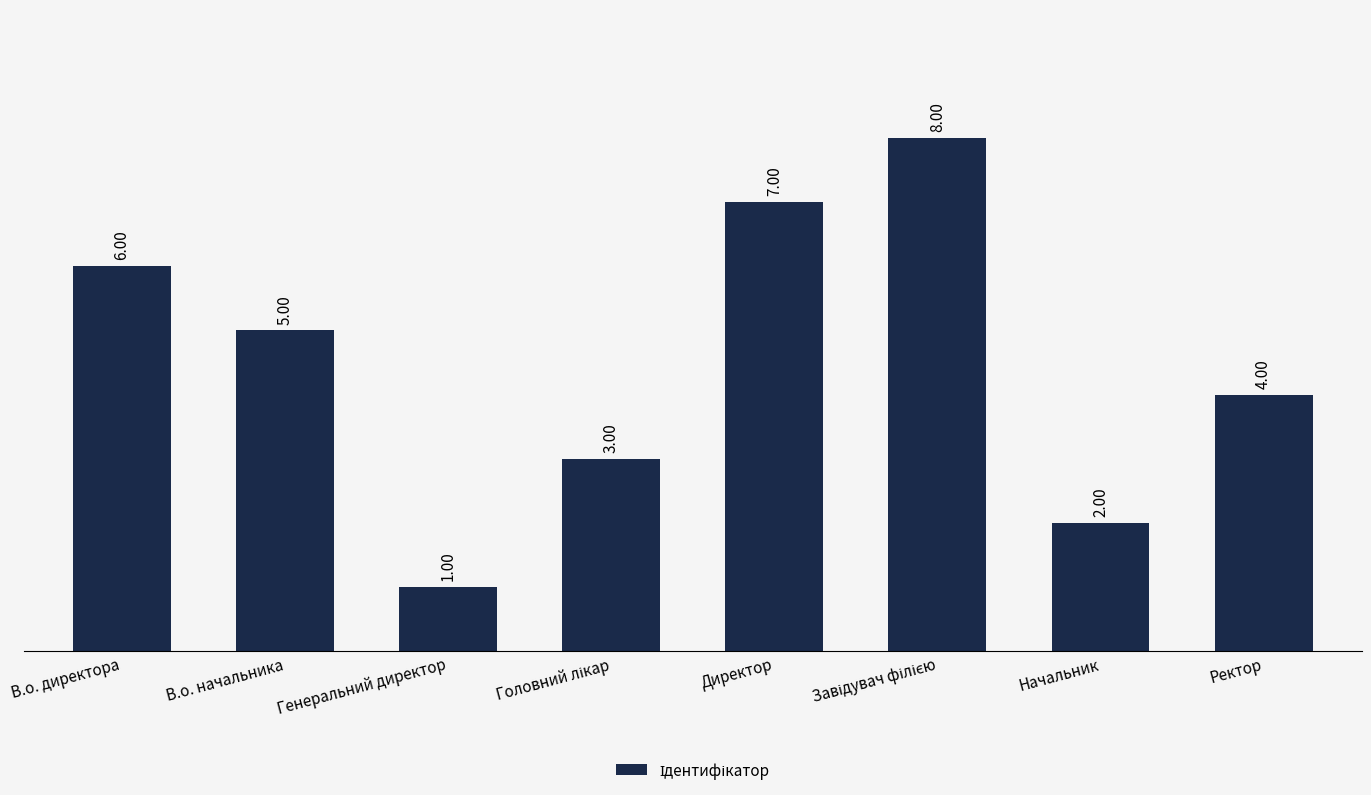

How many bars are there in total?

8